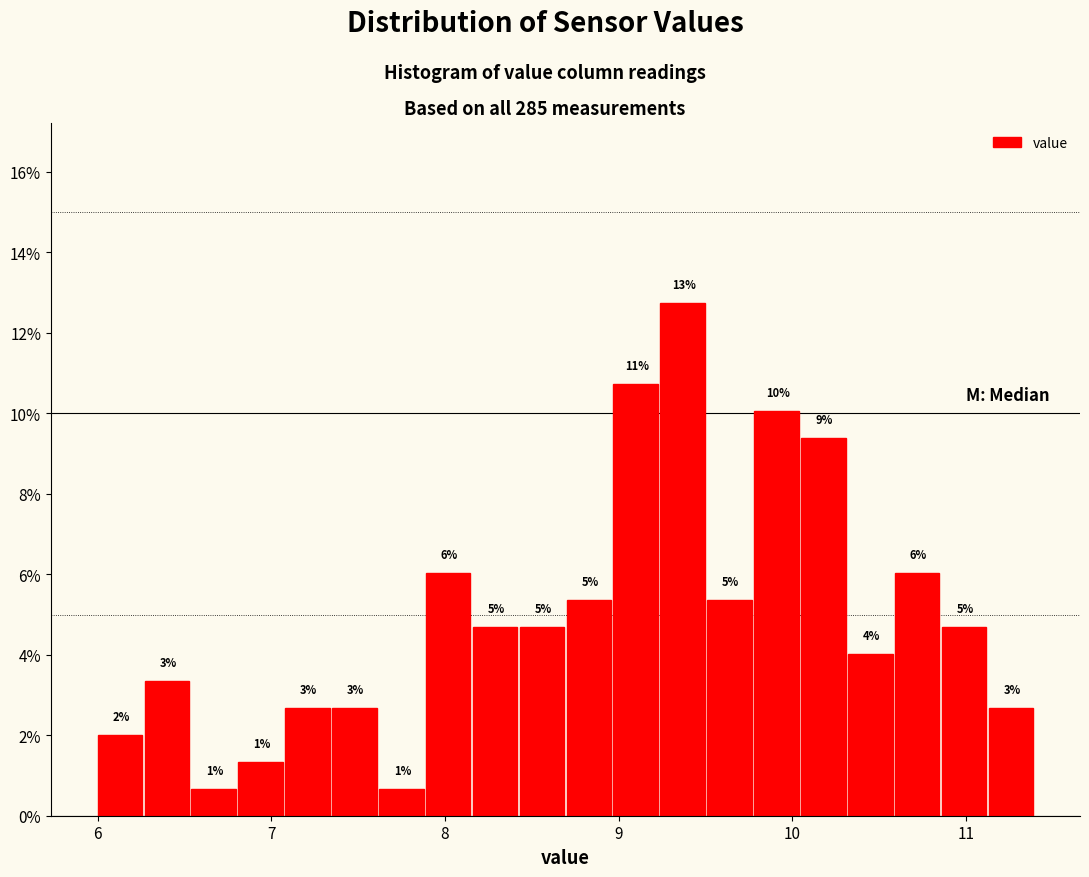

Around what value on the x-axis is the tallest bar? Give the approximate position of its centre, as read against the axis.

9.4